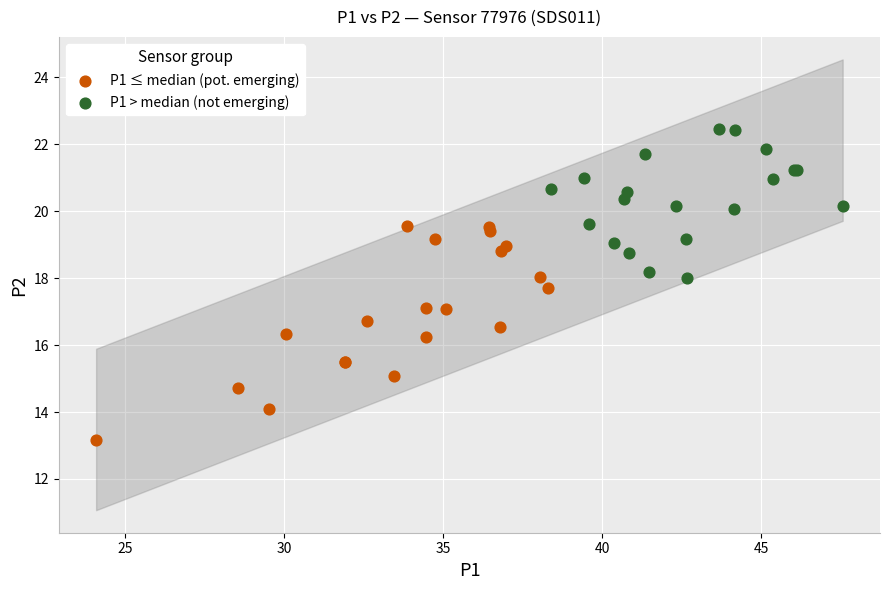

Which series contains the highest Y value?

P1 > median (not emerging)